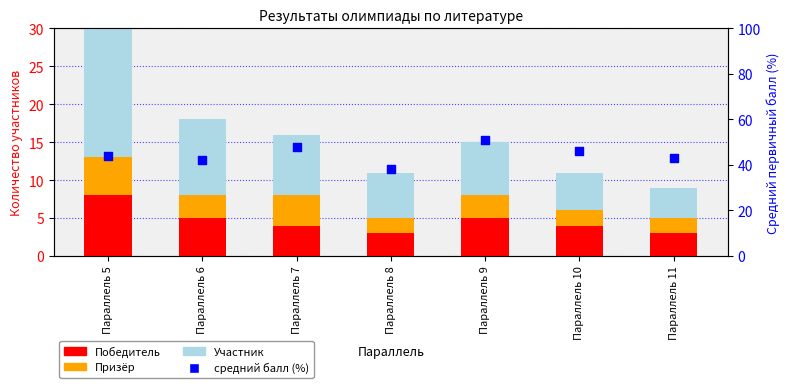

At which category is the sum across all series the highest?

Параллель 5